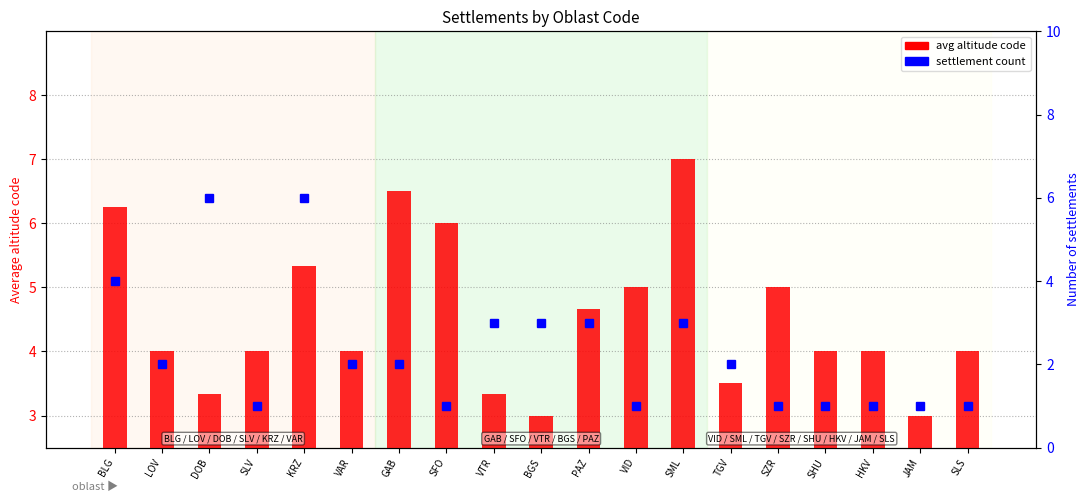

Reading left to right, what are all the values shown in this chart?

avg altitude code: BLG=6.2	LOV=4.0	DOB=3.3	SLV=4.0	KRZ=5.3	VAR=4.0	GAB=6.5	SFO=6.0	VTR=3.3	BGS=3.0	PAZ=4.7	VID=5.0	SML=7.0	TGV=3.5	SZR=5.0	SHU=4.0	HKV=4.0	JAM=3.0	SLS=4.0
settlement count: BLG=4.0	LOV=2.0	DOB=6.0	SLV=1.0	KRZ=6.0	VAR=2.0	GAB=2.0	SFO=1.0	VTR=3.0	BGS=3.0	PAZ=3.0	VID=1.0	SML=3.0	TGV=2.0	SZR=1.0	SHU=1.0	HKV=1.0	JAM=1.0	SLS=1.0